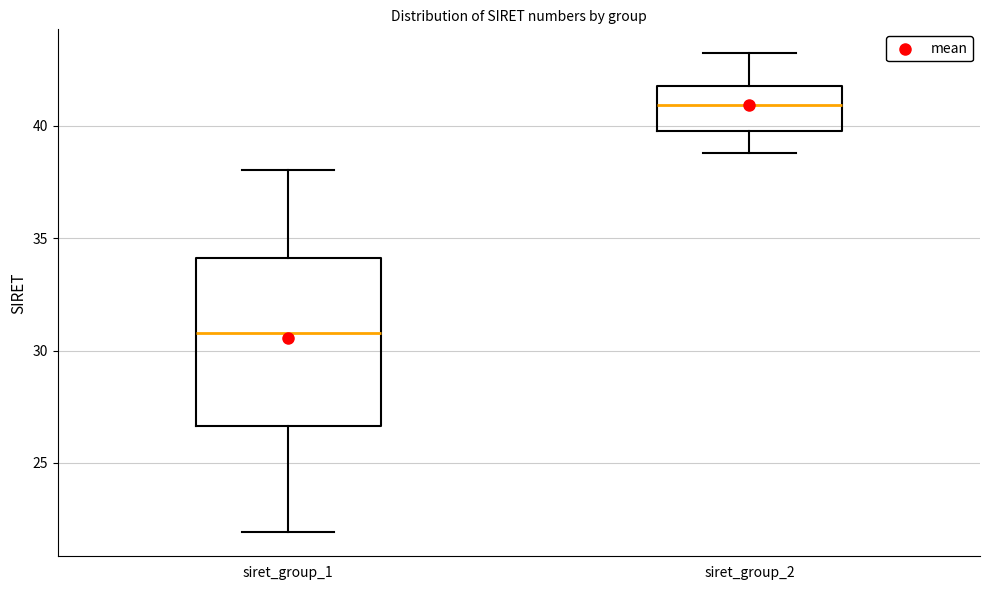

Comparing the boxes themselves (not the whiskers), which one is the tallest?

siret_group_1